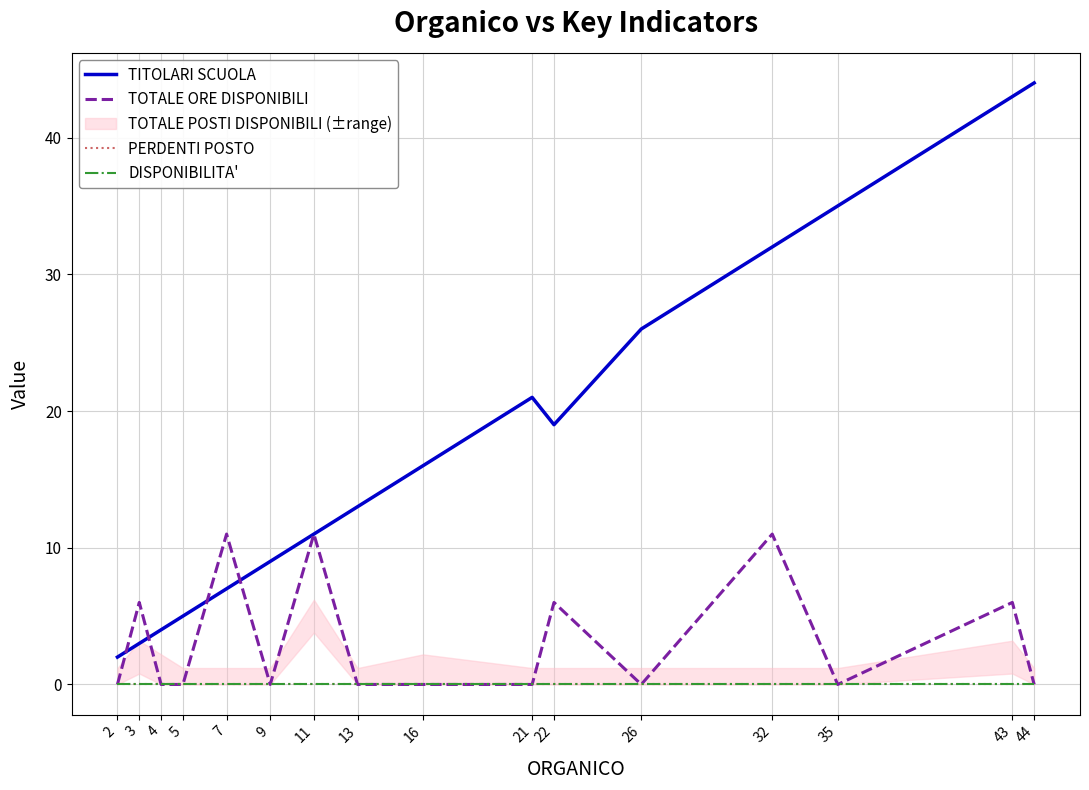

True or false: TOTALE ORE DISPONIBILI and PERDENTI POSTO cross at least once.

False